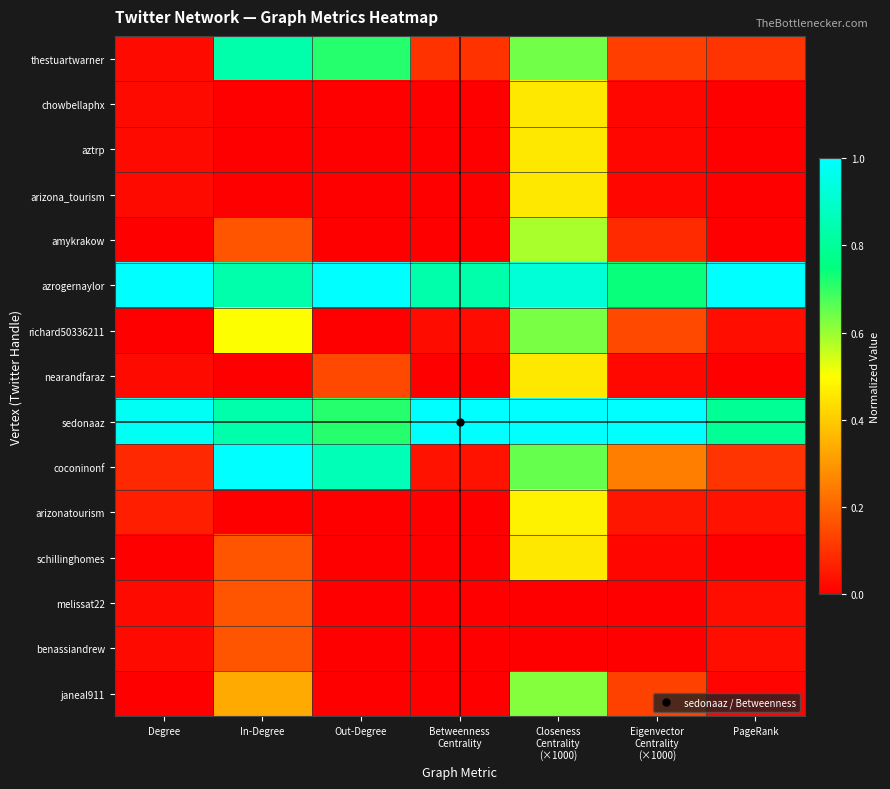

Reading right to left, list all the values displayed in this chart.

thestuartwarner: PageRank=0.1	Eigenvector
Centrality
(×1000)=0.1	Closeness
Centrality
(×1000)=0.6	Betweenness
Centrality=0.1	Out-Degree=0.7	In-Degree=0.8	Degree=0.0
chowbellaphx: PageRank=0.0	Eigenvector
Centrality
(×1000)=0.0	Closeness
Centrality
(×1000)=0.5	Betweenness
Centrality=0.0	Out-Degree=0.0	In-Degree=0.0	Degree=0.0
aztrp: PageRank=0.0	Eigenvector
Centrality
(×1000)=0.0	Closeness
Centrality
(×1000)=0.5	Betweenness
Centrality=0.0	Out-Degree=0.0	In-Degree=0.0	Degree=0.0
arizona_tourism: PageRank=0.0	Eigenvector
Centrality
(×1000)=0.0	Closeness
Centrality
(×1000)=0.5	Betweenness
Centrality=0.0	Out-Degree=0.0	In-Degree=0.0	Degree=0.0
amykrakow: PageRank=0.0	Eigenvector
Centrality
(×1000)=0.1	Closeness
Centrality
(×1000)=0.6	Betweenness
Centrality=0.0	Out-Degree=0.0	In-Degree=0.2	Degree=0.0
azrogernaylor: PageRank=1.0	Eigenvector
Centrality
(×1000)=0.7	Closeness
Centrality
(×1000)=0.9	Betweenness
Centrality=0.8	Out-Degree=1.0	In-Degree=0.8	Degree=1.0
richard50336211: PageRank=0.0	Eigenvector
Centrality
(×1000)=0.1	Closeness
Centrality
(×1000)=0.6	Betweenness
Centrality=0.0	Out-Degree=0.0	In-Degree=0.5	Degree=0.0
nearandfaraz: PageRank=0.0	Eigenvector
Centrality
(×1000)=0.0	Closeness
Centrality
(×1000)=0.5	Betweenness
Centrality=0.0	Out-Degree=0.1	In-Degree=0.0	Degree=0.0
sedonaaz: PageRank=0.8	Eigenvector
Centrality
(×1000)=1.0	Closeness
Centrality
(×1000)=1.0	Betweenness
Centrality=1.0	Out-Degree=0.7	In-Degree=0.8	Degree=1.0
coconinonf: PageRank=0.1	Eigenvector
Centrality
(×1000)=0.2	Closeness
Centrality
(×1000)=0.7	Betweenness
Centrality=0.0	Out-Degree=0.9	In-Degree=1.0	Degree=0.1
arizonatourism: PageRank=0.0	Eigenvector
Centrality
(×1000)=0.0	Closeness
Centrality
(×1000)=0.5	Betweenness
Centrality=0.0	Out-Degree=0.0	In-Degree=0.0	Degree=0.1
schillinghomes: PageRank=0.0	Eigenvector
Centrality
(×1000)=0.0	Closeness
Centrality
(×1000)=0.5	Betweenness
Centrality=0.0	Out-Degree=0.0	In-Degree=0.2	Degree=0.0
melissat22: PageRank=0.0	Eigenvector
Centrality
(×1000)=0.0	Closeness
Centrality
(×1000)=0.0	Betweenness
Centrality=0.0	Out-Degree=0.0	In-Degree=0.2	Degree=0.0
benassiandrew: PageRank=0.0	Eigenvector
Centrality
(×1000)=0.0	Closeness
Centrality
(×1000)=0.0	Betweenness
Centrality=0.0	Out-Degree=0.0	In-Degree=0.2	Degree=0.0
janeal911: PageRank=0.0	Eigenvector
Centrality
(×1000)=0.1	Closeness
Centrality
(×1000)=0.6	Betweenness
Centrality=0.0	Out-Degree=0.0	In-Degree=0.3	Degree=0.0